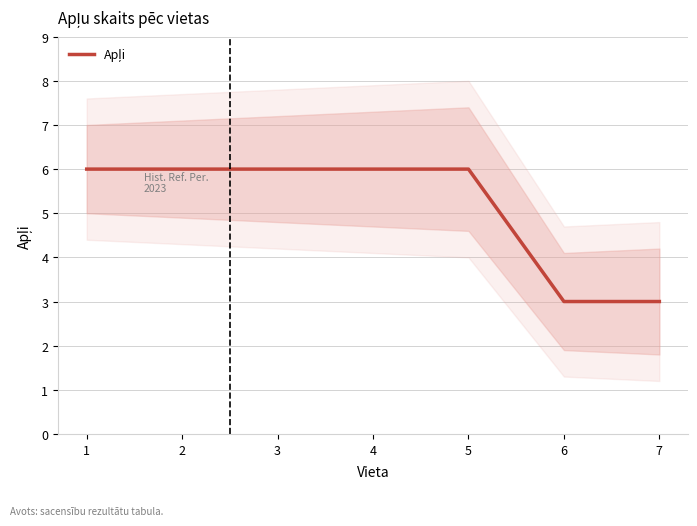

Does the chart have visible grid lines?

Yes